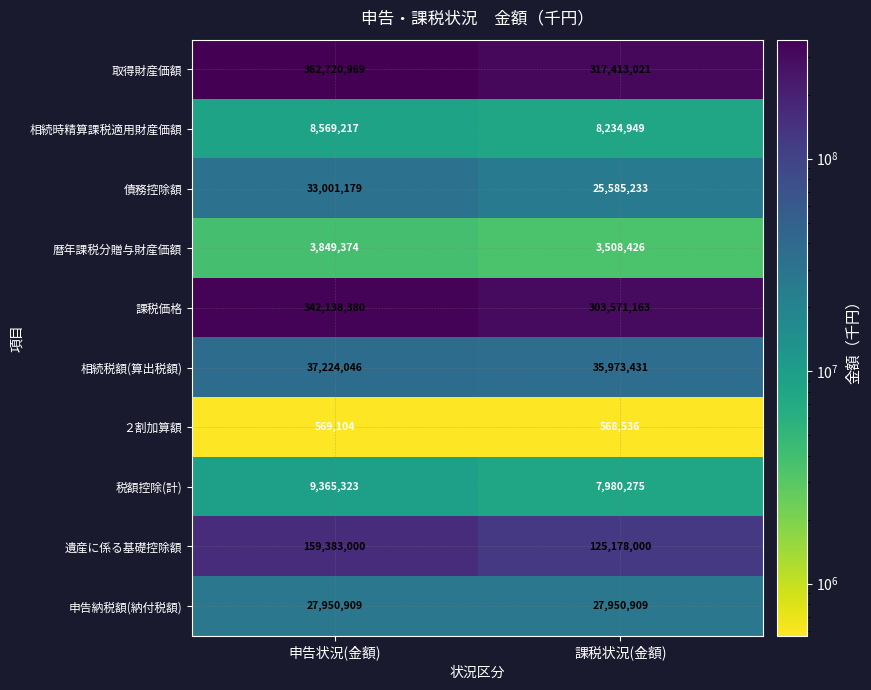

Reading left to right, extract all data points from this chart.

取得財産価額: 362720969	317413021
相続時精算課税適用財産価額: 8569217	8234949
債務控除額: 33001179	25585233
暦年課税分贈与財産価額: 3849374	3508426
課税価格: 342138380	303571163
相続税額(算出税額): 37224046	35973431
２割加算額: 569104	568536
税額控除(計): 9365323	7980275
遺産に係る基礎控除額: 159383000	125178000
申告納税額(納付税額): 27950909	27950909